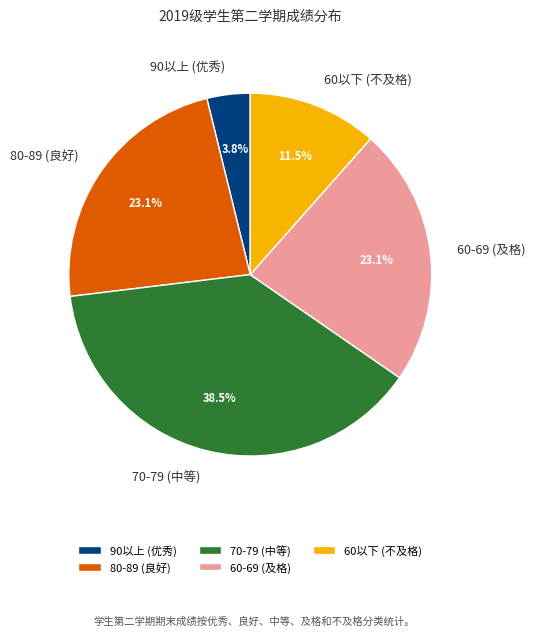

Which slice is the smallest?

90以上 (优秀)